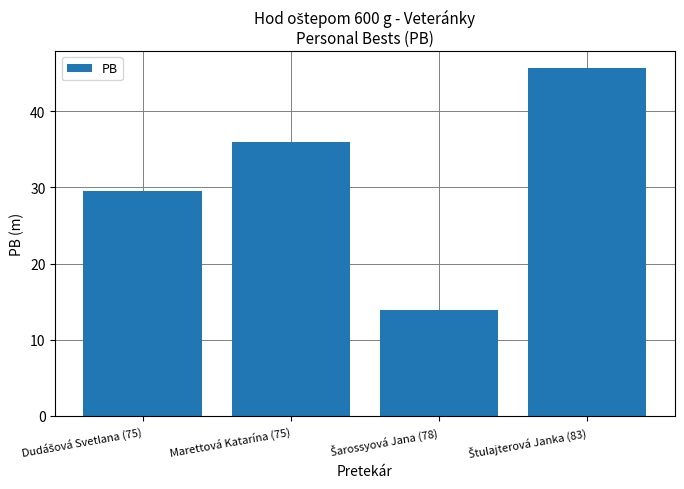

What is the label of the 2nd bar from the left?

Marettová Katarína (75)